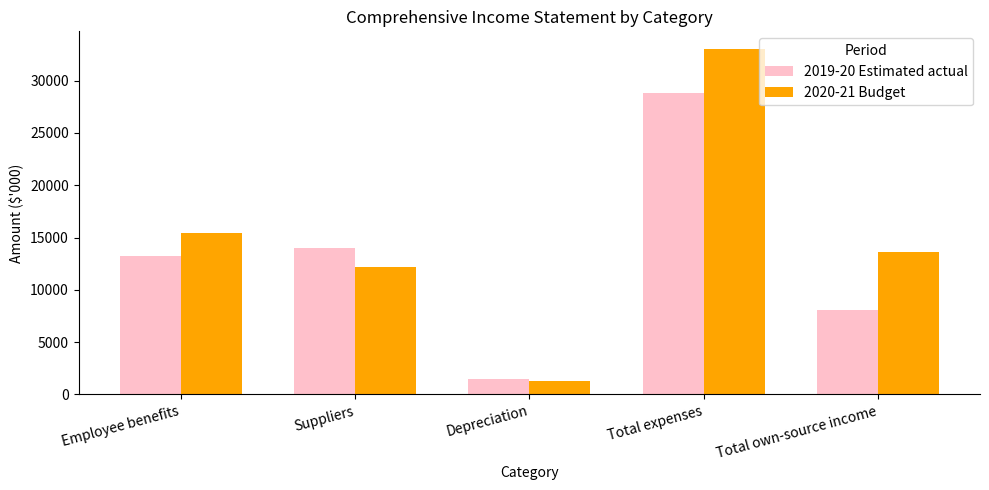

How many groups of bars are there?

5